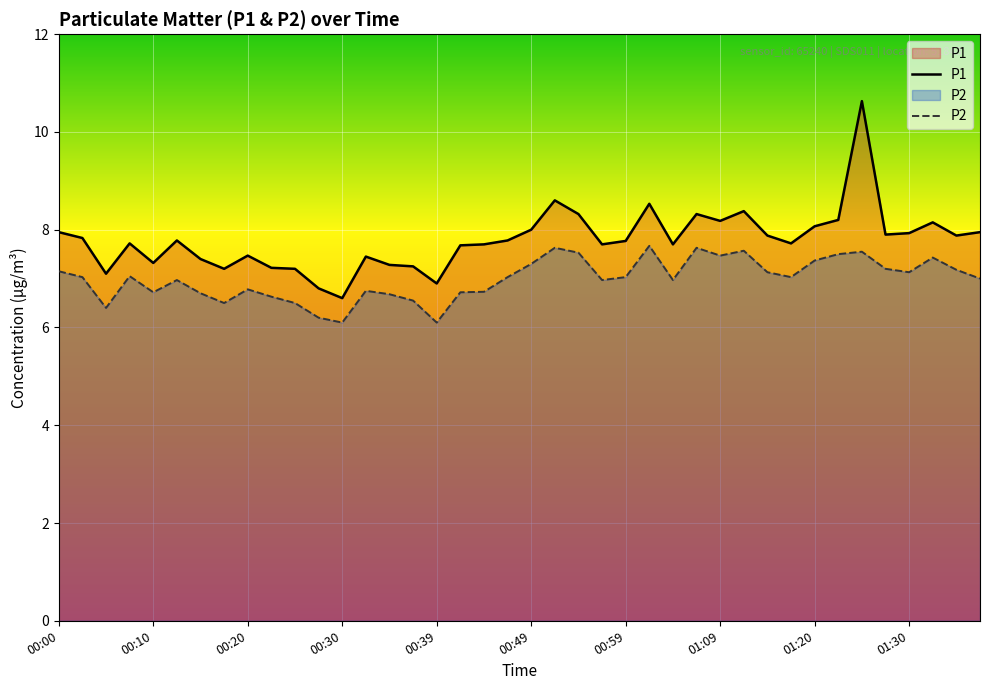

Reading left to right, list all the values displayed in this chart.

P1: 8.0	7.8	7.1	7.7	7.3	7.8	7.4	7.2	7.5	7.2	7.2	6.8	6.6	7.5	7.3	7.2	6.9	7.7	7.7	7.8	8.0	8.6	8.3	7.7	7.8	8.5	7.7	8.3	8.2	8.4	7.9	7.7	8.1	8.2	10.6	7.9	7.9	8.2	7.9	8.0
P2: 7.2	7.0	6.4	7.0	6.7	7.0	6.7	6.5	6.8	6.6	6.5	6.2	6.1	6.8	6.7	6.5	6.1	6.7	6.7	7.0	7.3	7.6	7.5	7.0	7.0	7.7	7.0	7.6	7.5	7.6	7.1	7.0	7.4	7.5	7.5	7.2	7.1	7.4	7.2	7.0